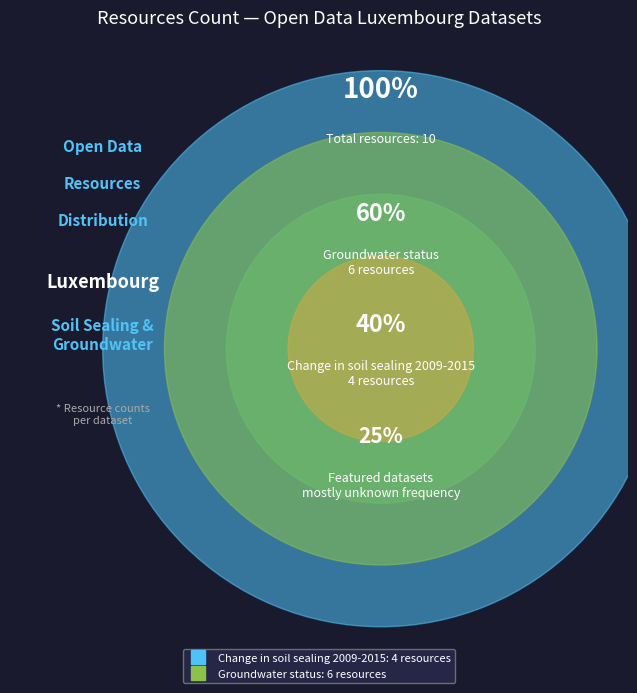

What is the change in value from Change in soil sealing 2009-2015 to Groundwater status?

+2